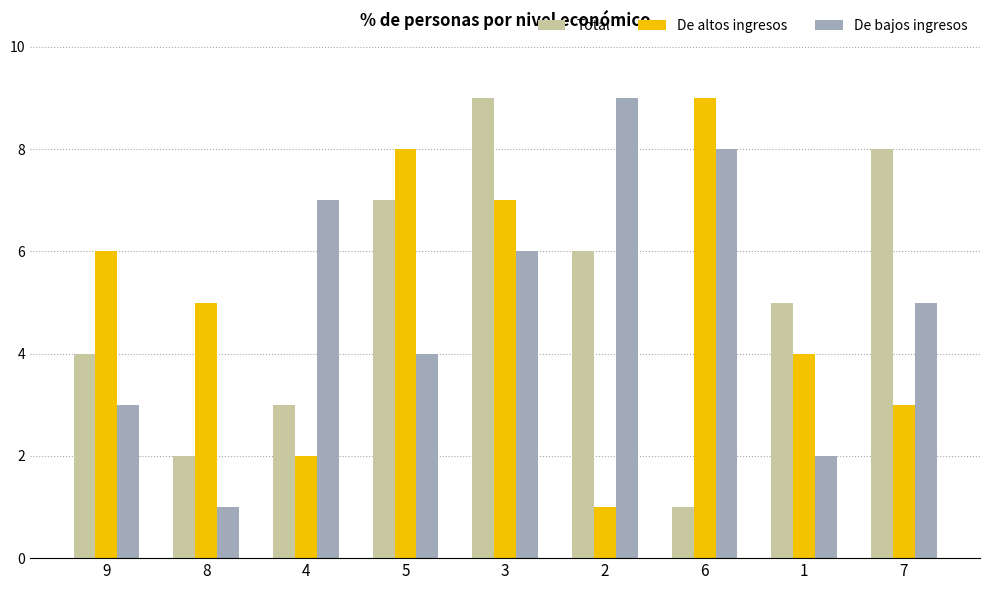

Between 4 and 5, which series saw the biggest shift?

De altos ingresos